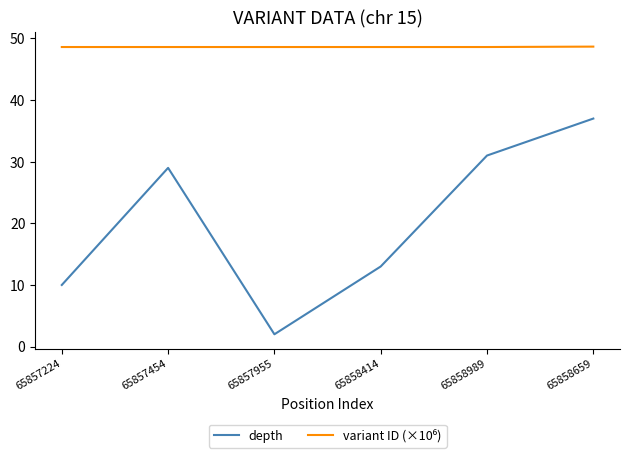

At which label is depth closest to 19?

65858414